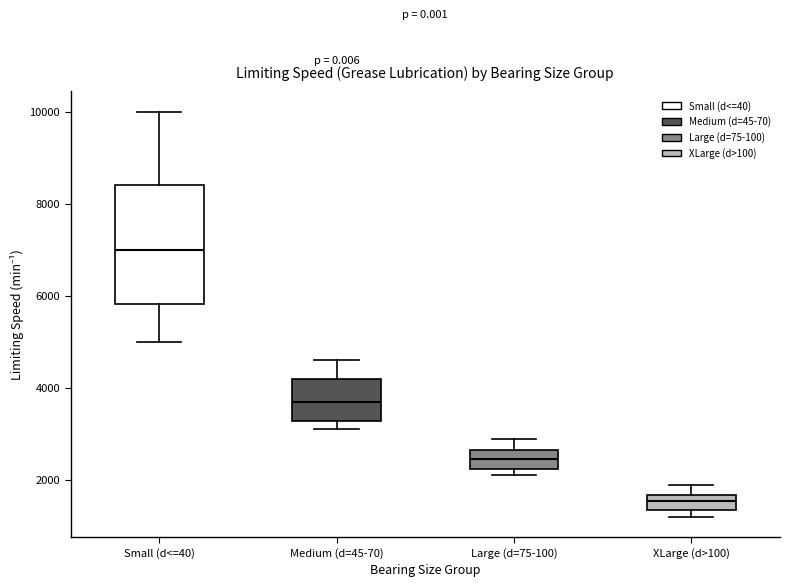

Reading left to right, read every box against the y-axis: the position of its median line, the range the box covers, and the ends of its whiskers. The values are not printed on the chart, so give them approximately, as read against the axis.

Small (d<=40): median 7000, box 5800 to 8400, whiskers 5000 to 10000
Medium (d=45-70): median 3800, box 3200 to 4200, whiskers 3200 (just below the box's lower edge) to 4600
Large (d=75-100): median 2400, box 2200 to 2600, whiskers 2200 (just below the box's lower edge) to 3000
XLarge (d>100): median 1600 (inside the box), box 1400 to 1600, whiskers 1200 to 2000